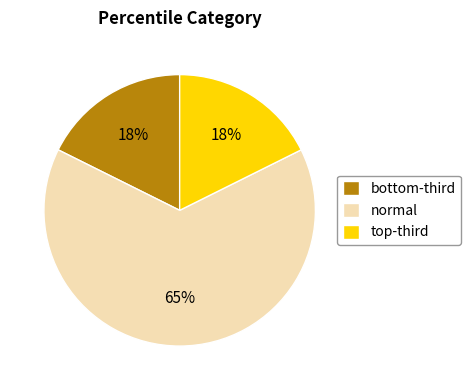

Count the number of slices in the pie.

3